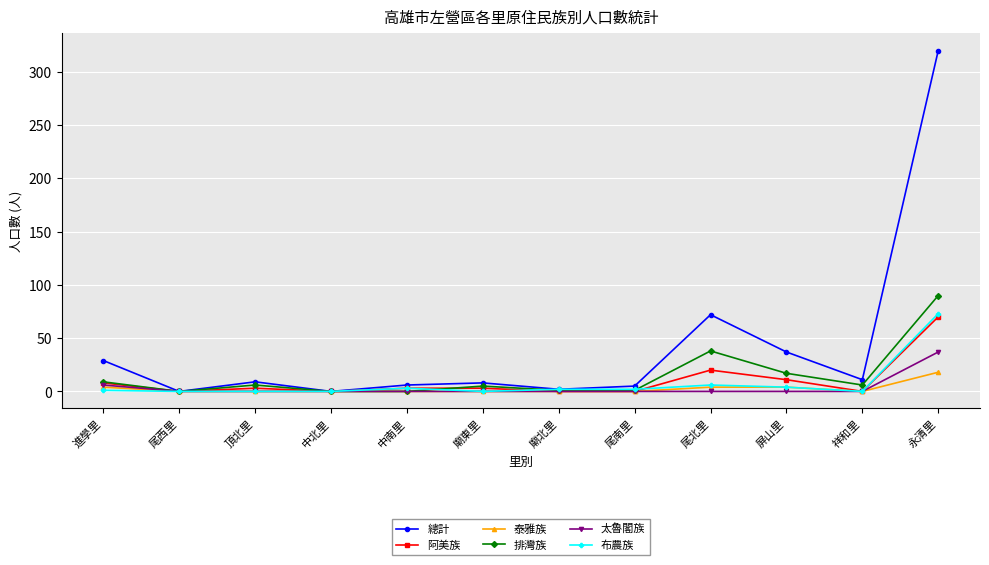

At how many categories does at least one series exceed 18?

4